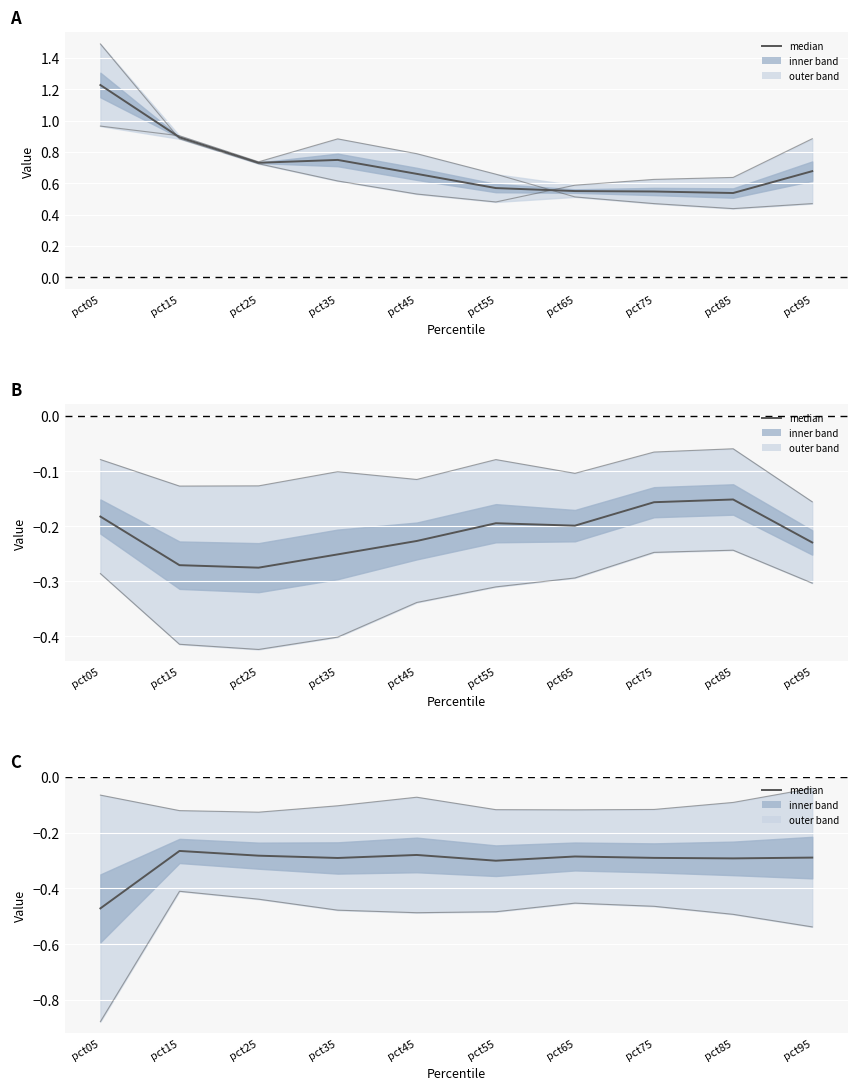

Reading left to right, extract all data points from this chart.

Jan: pct05=1.0	pct15=0.9	pct25=0.7	pct35=0.9	pct45=0.8	pct55=0.7	pct65=0.5	pct75=0.5	pct85=0.4	pct95=0.5
Feb: pct05=1.5	pct15=0.9	pct25=0.7	pct35=0.6	pct45=0.5	pct55=0.5	pct65=0.6	pct75=0.6	pct85=0.6	pct95=0.9
Mar: pct05=-0.3	pct15=-0.4	pct25=-0.4	pct35=-0.4	pct45=-0.3	pct55=-0.3	pct65=-0.3	pct75=-0.2	pct85=-0.2	pct95=-0.3
Apr: pct05=-0.1	pct15=-0.1	pct25=-0.1	pct35=-0.1	pct45=-0.1	pct55=-0.1	pct65=-0.1	pct75=-0.1	pct85=-0.1	pct95=-0.2
Jun: pct05=-0.9	pct15=-0.4	pct25=-0.4	pct35=-0.5	pct45=-0.5	pct55=-0.5	pct65=-0.5	pct75=-0.5	pct85=-0.5	pct95=-0.5
Jul: pct05=-0.1	pct15=-0.1	pct25=-0.1	pct35=-0.1	pct45=-0.1	pct55=-0.1	pct65=-0.1	pct75=-0.1	pct85=-0.1	pct95=-0.0